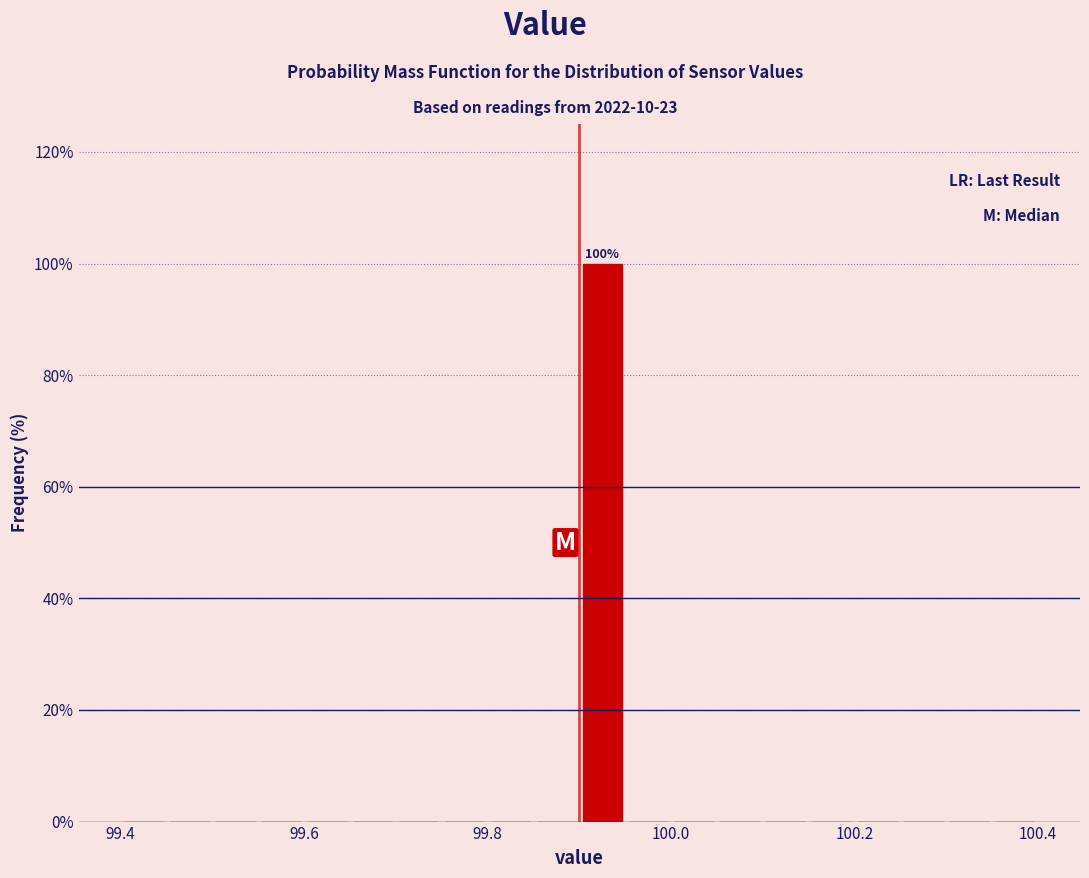

Read against the x-axis, roughly where is the centre of the tallest bar?

99.92